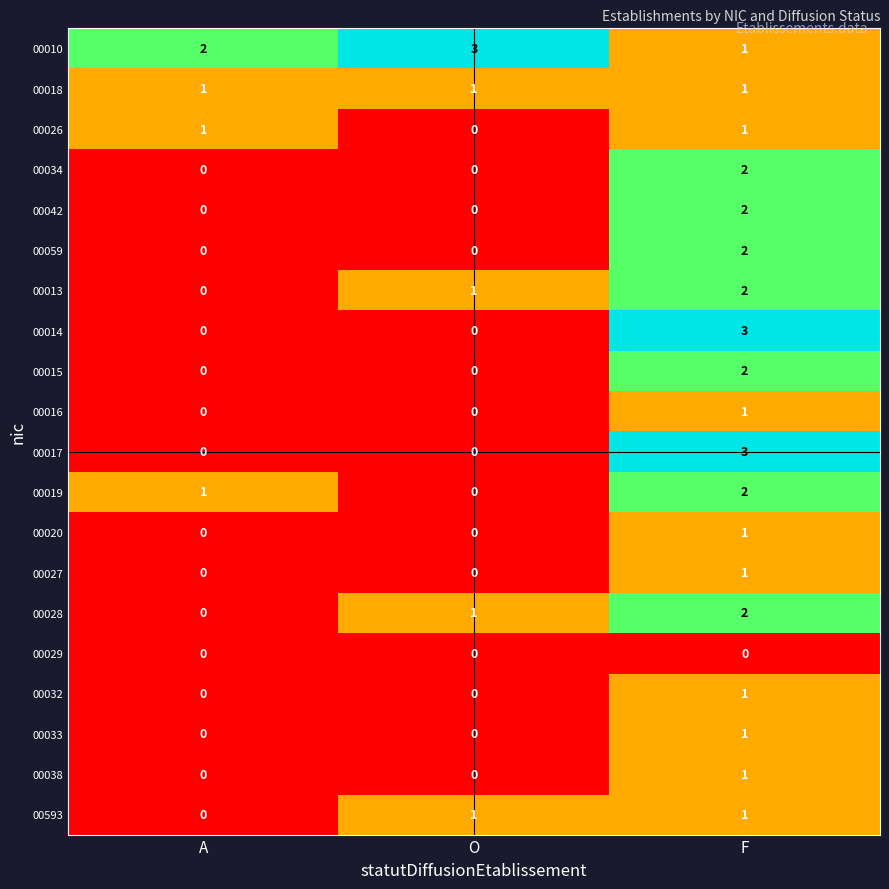

Which series has the largest total across all categories?

00010